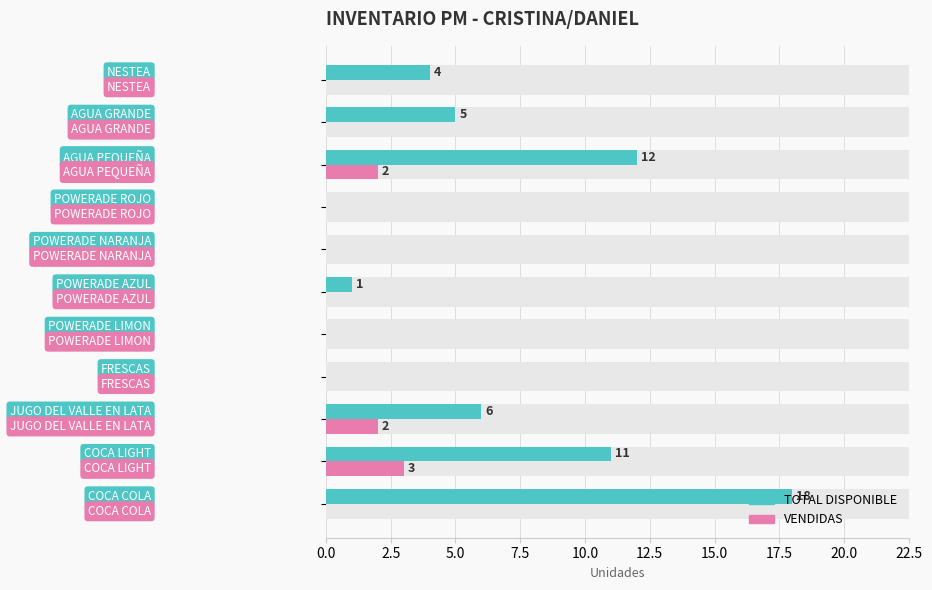

How many bars are there in each group?

2